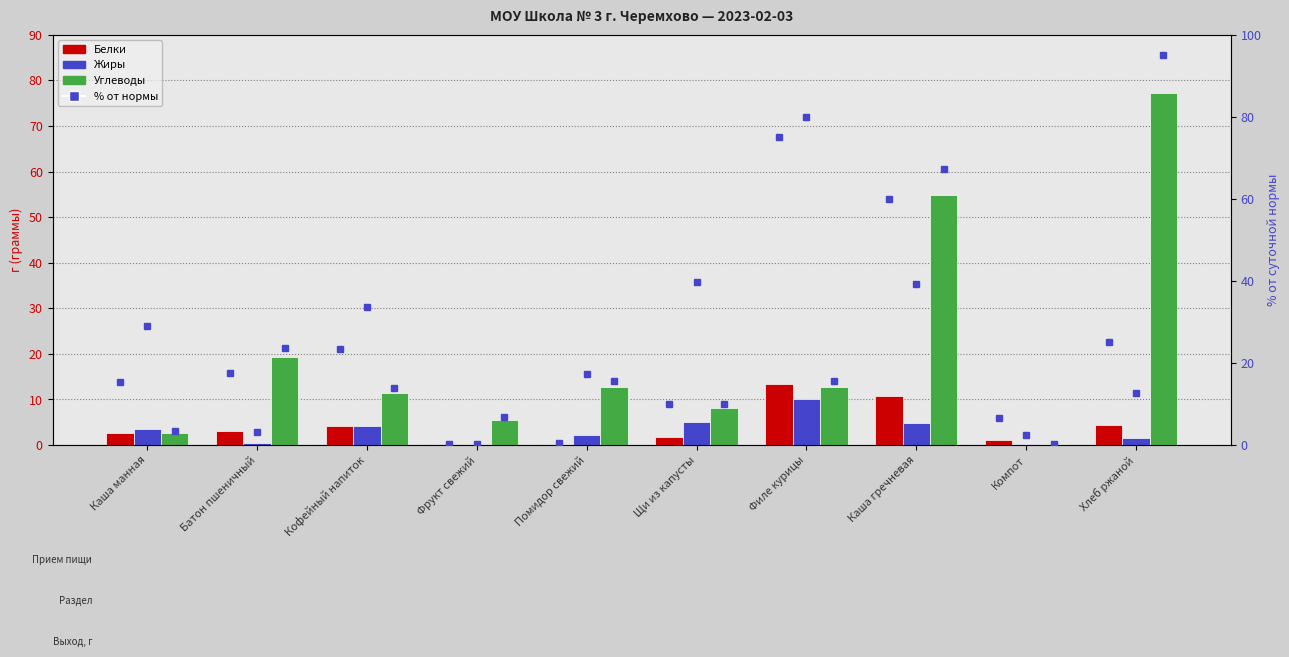

What is the difference between the maximum and minimum values in the Углеводы series?

77.0